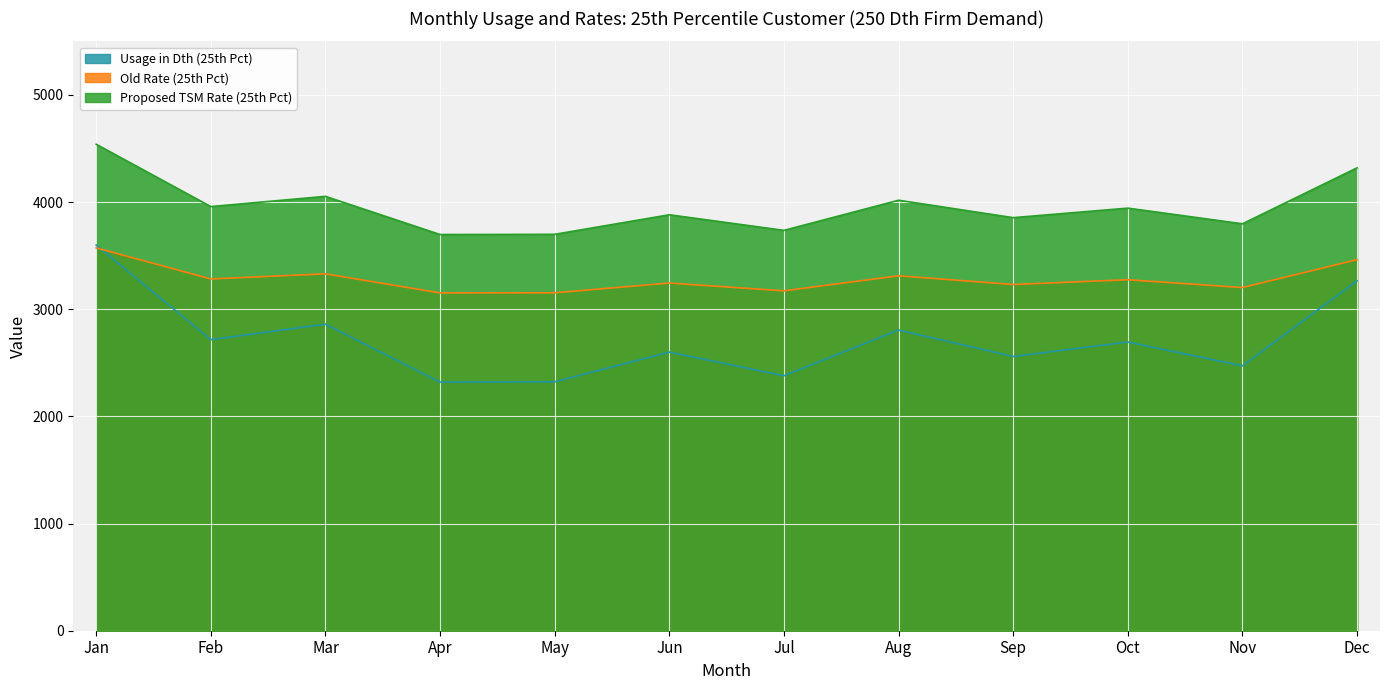

Where is Old Rate (25th Pct) nearest to the value 3362?

Mar